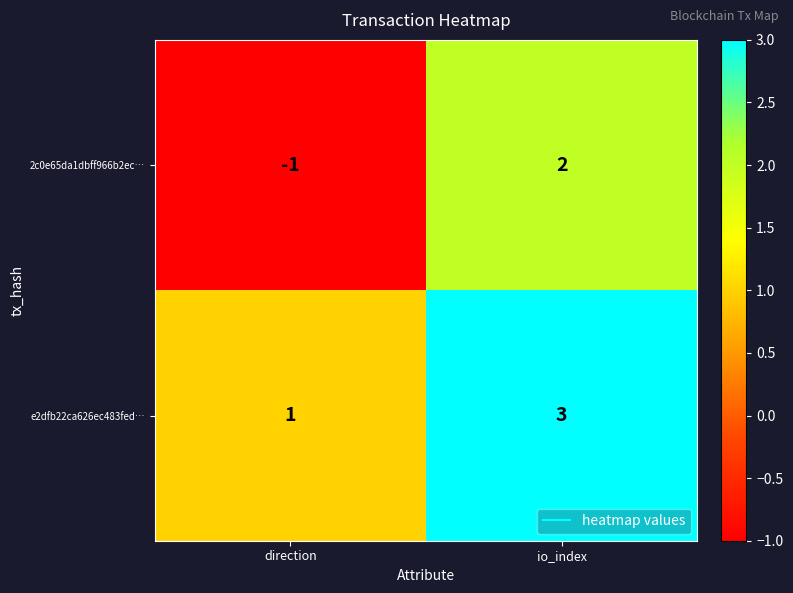

What is the maximum value shown in the chart?

3